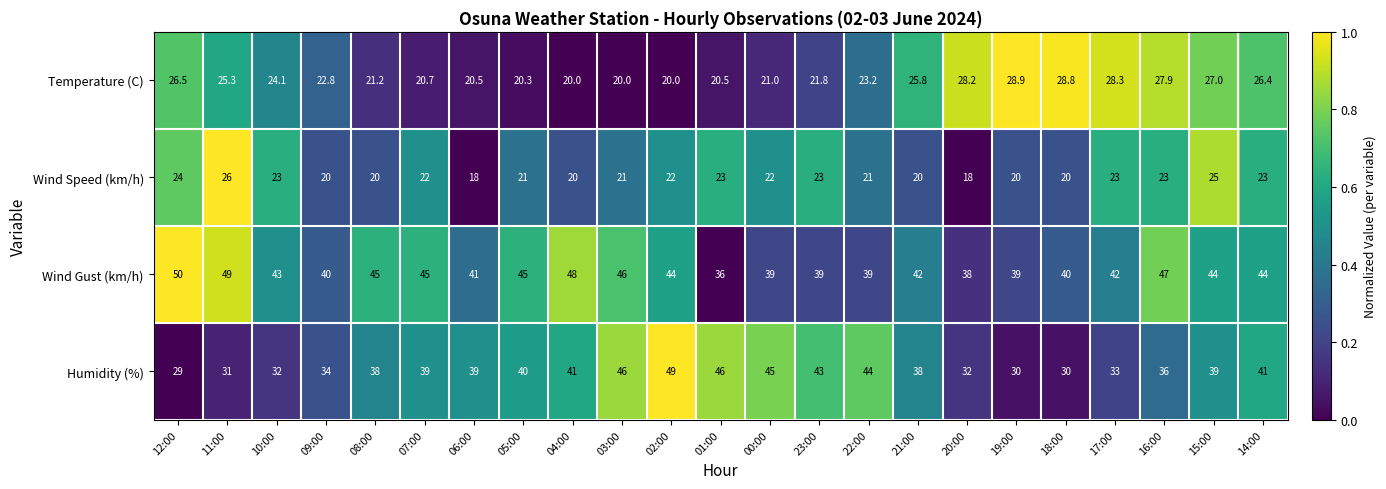

True or false: Temperature (C) has a value of 50.0 at 20:00.

False